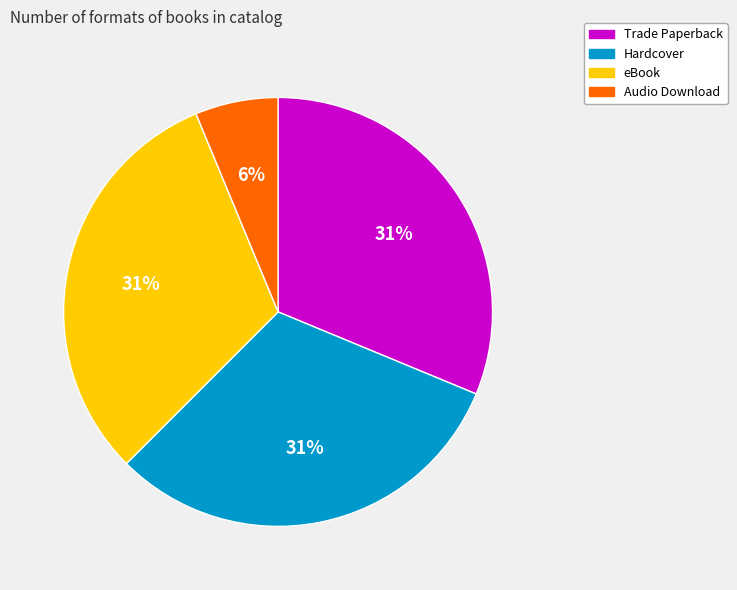

Combined, do Hardcover and Audio Download account for over 50%?

No